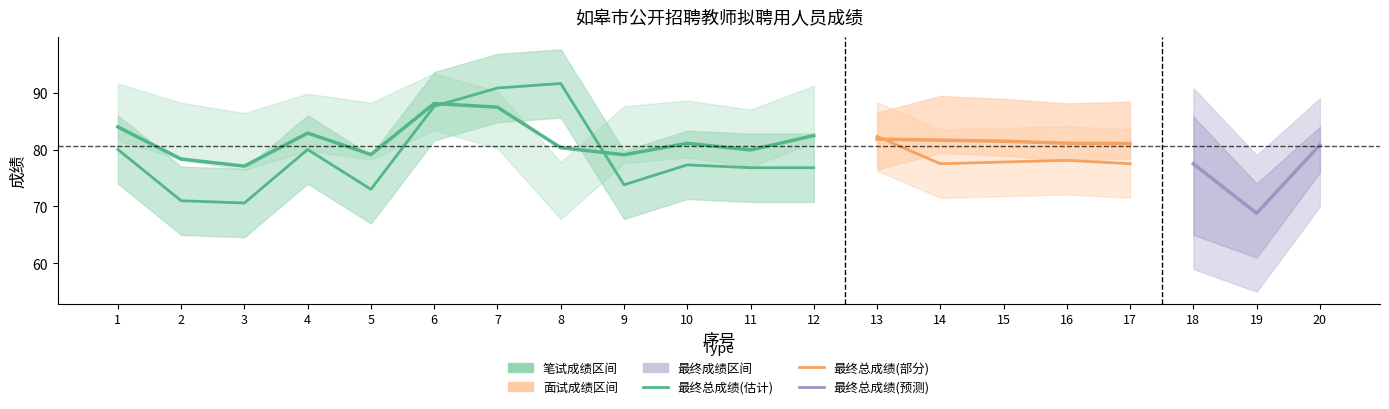

Between 7 and 9, which is larger?

7